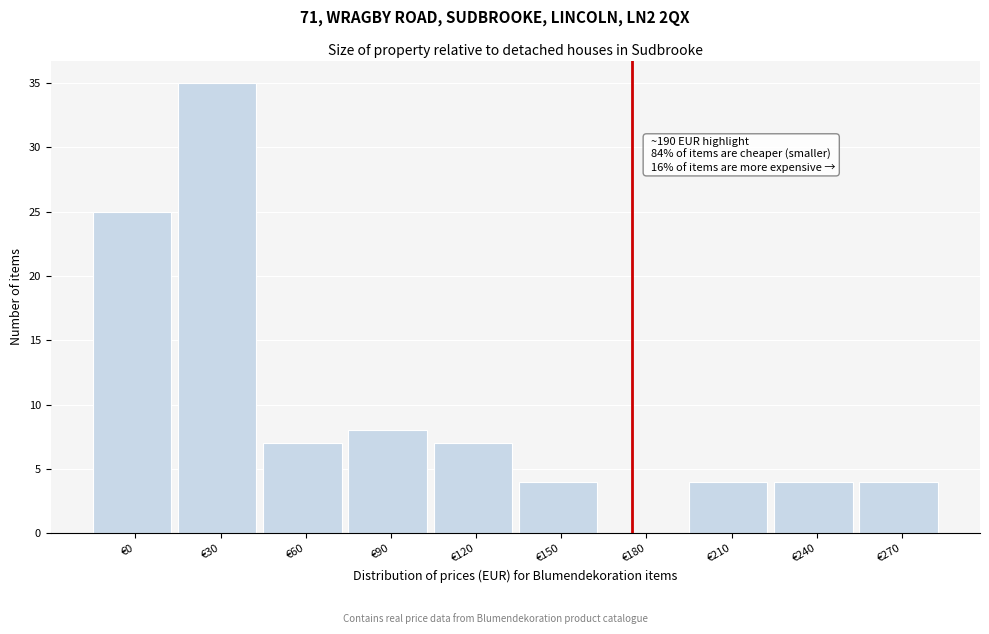

Reading left to right, transcribe all the data shown in this chart.

€0=25	€30=35	€60=7	€90=8	€120=7	€150=4	€180=0	€210=4	€240=4	€270=4